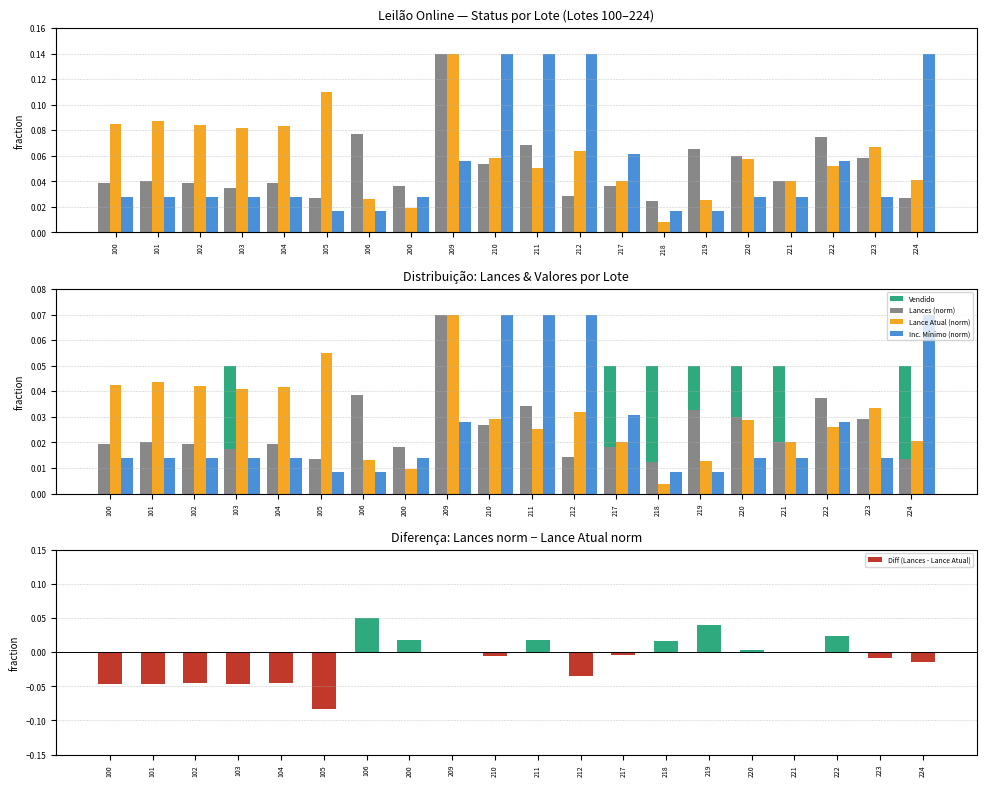

Between 224 and 209, which is larger?

224